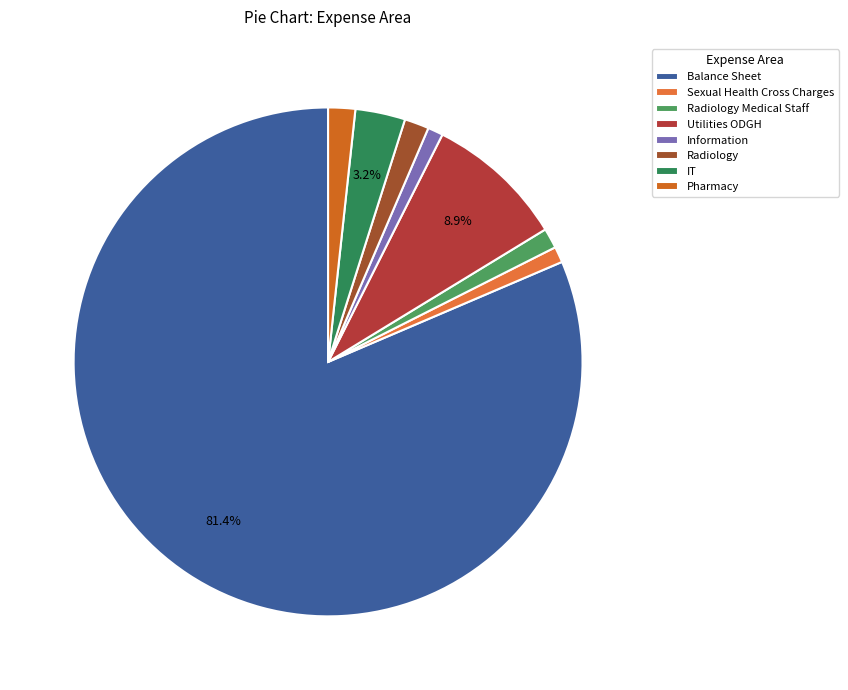

To the nearest percent, what is the combined percentage of Pharmacy and Utilities ODGH?

11%